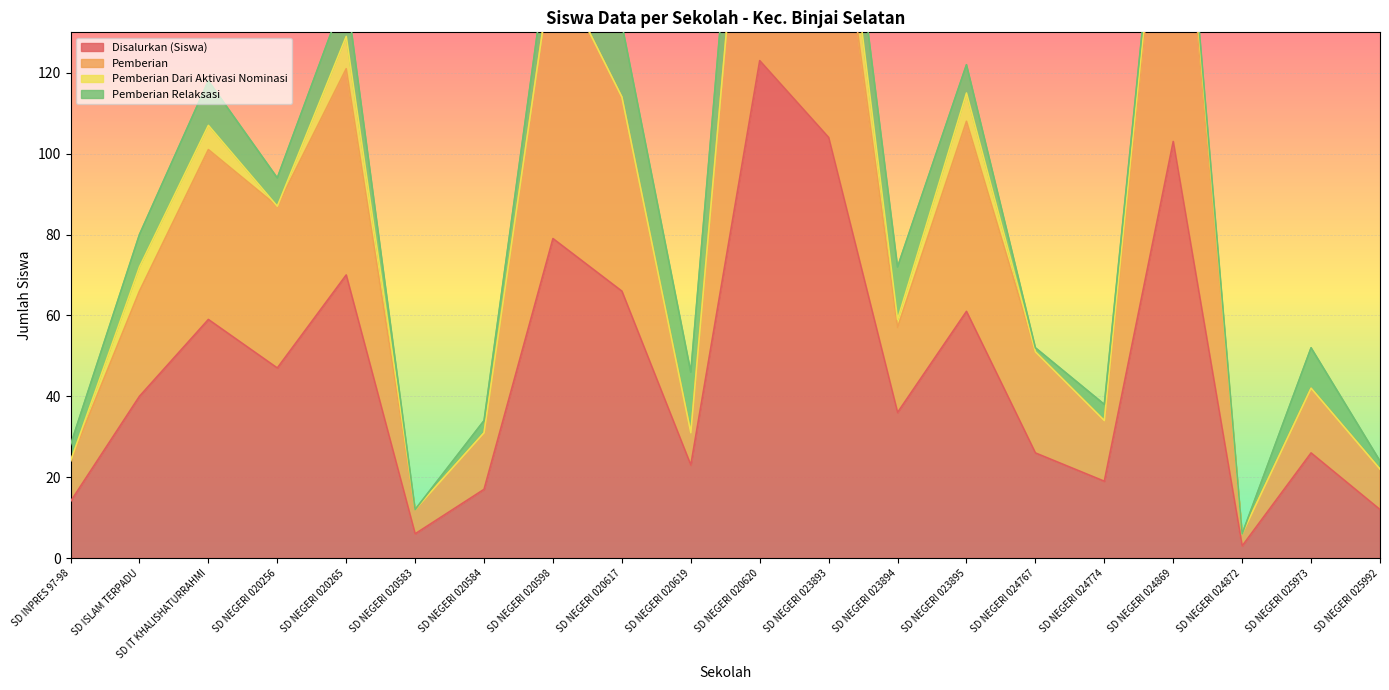

True or false: Disalurkan (Siswa) and Pemberian cross at least once.

False